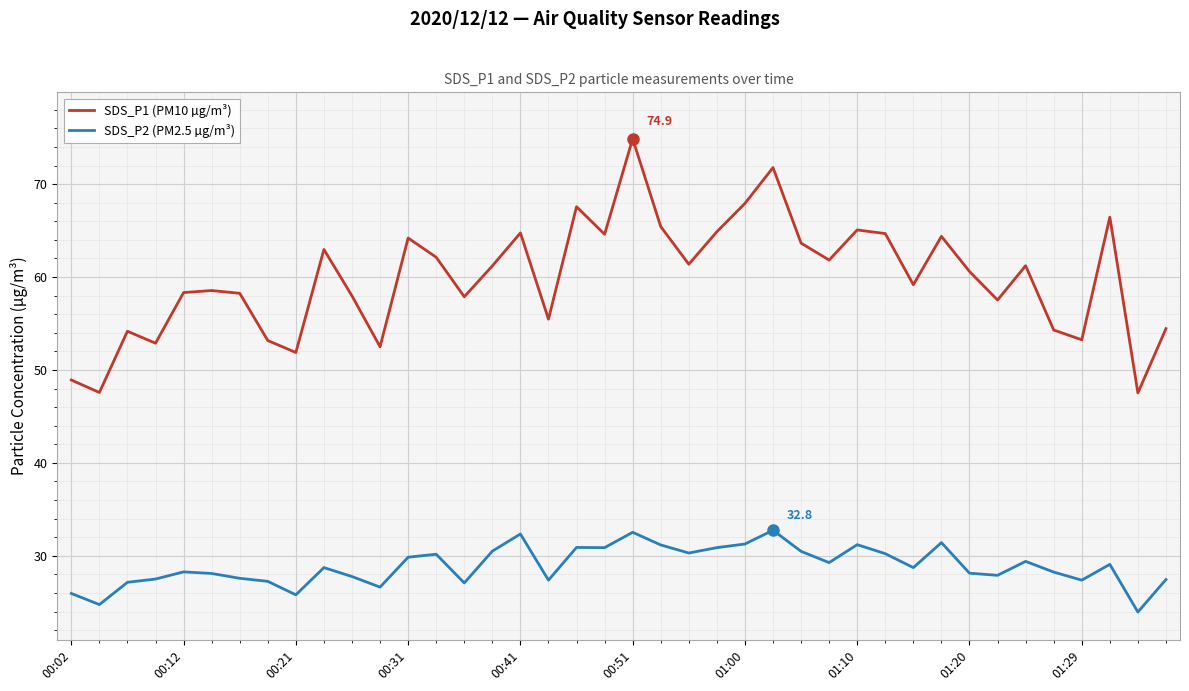

True or false: SDS_P2 (PM2.5 µg/m³) and SDS_P1 (PM10 µg/m³) intersect in this chart.

False